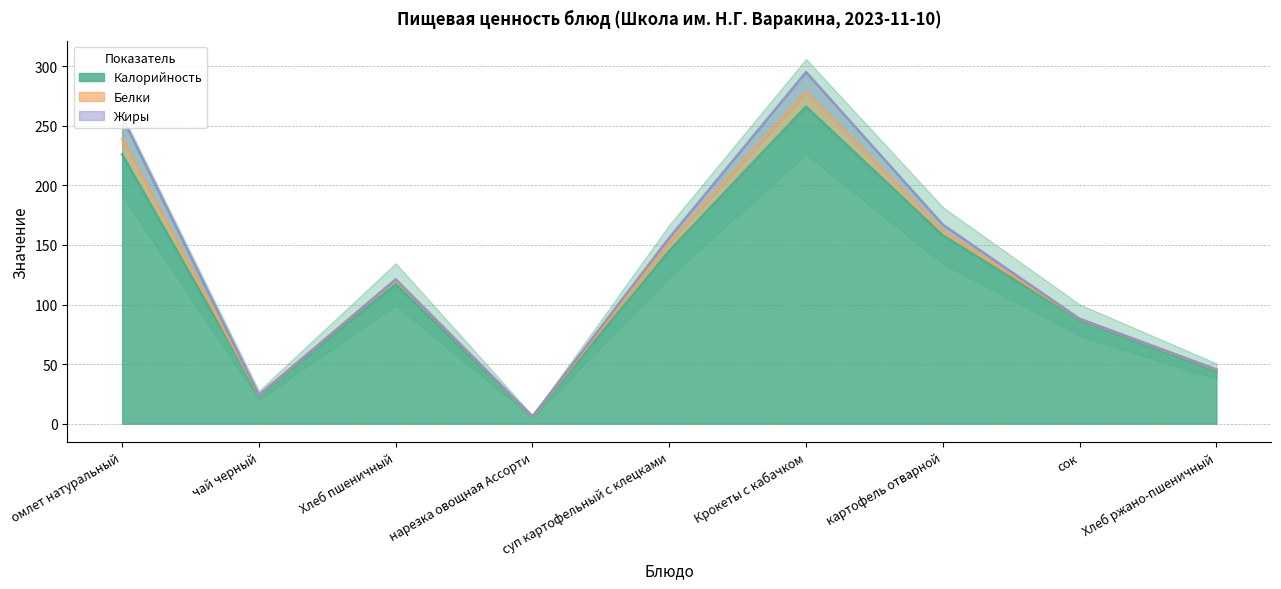

The Жиры series shows 0.0 at Хлеб пшеничный. True or false?

True